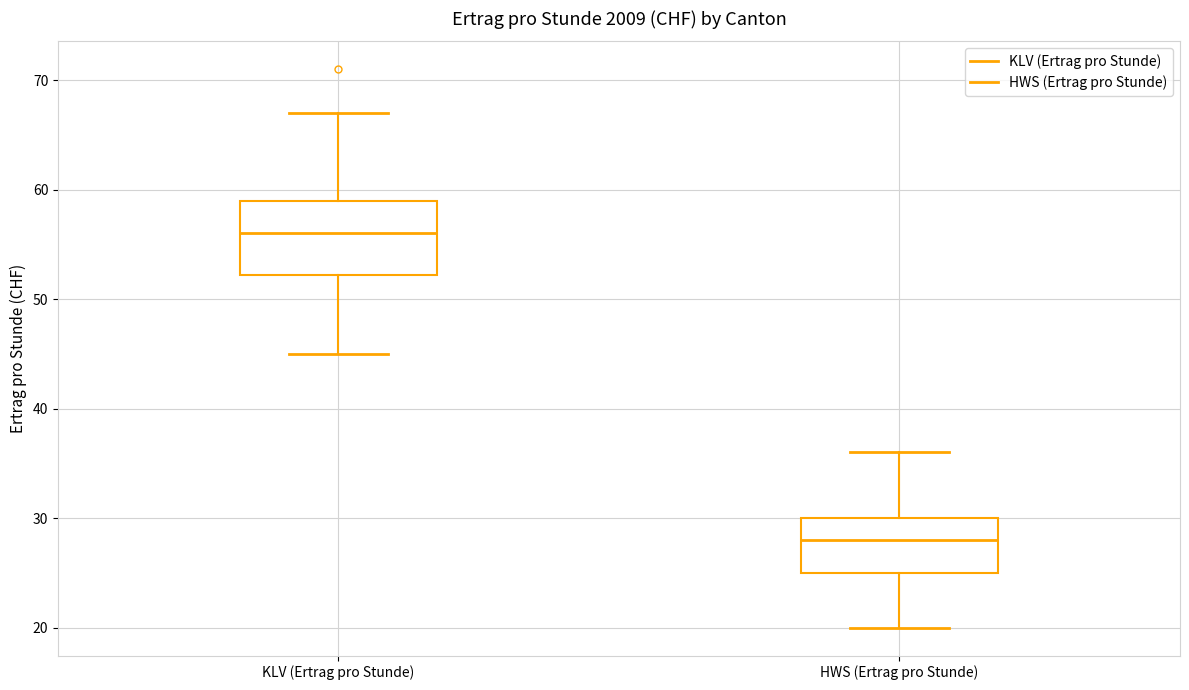

Reading left to right, transcribe this box plot: for each box, give where its median line is, the range the box spans, and where its two whiskers end, as read against the y-axis. The values are not printed on the chart, so give them approximately, as read against the axis.

KLV (Ertrag pro Stunde): median 56, box 52 to 59, whiskers 45 to 67
HWS (Ertrag pro Stunde): median 28, box 25 to 30, whiskers 20 to 36